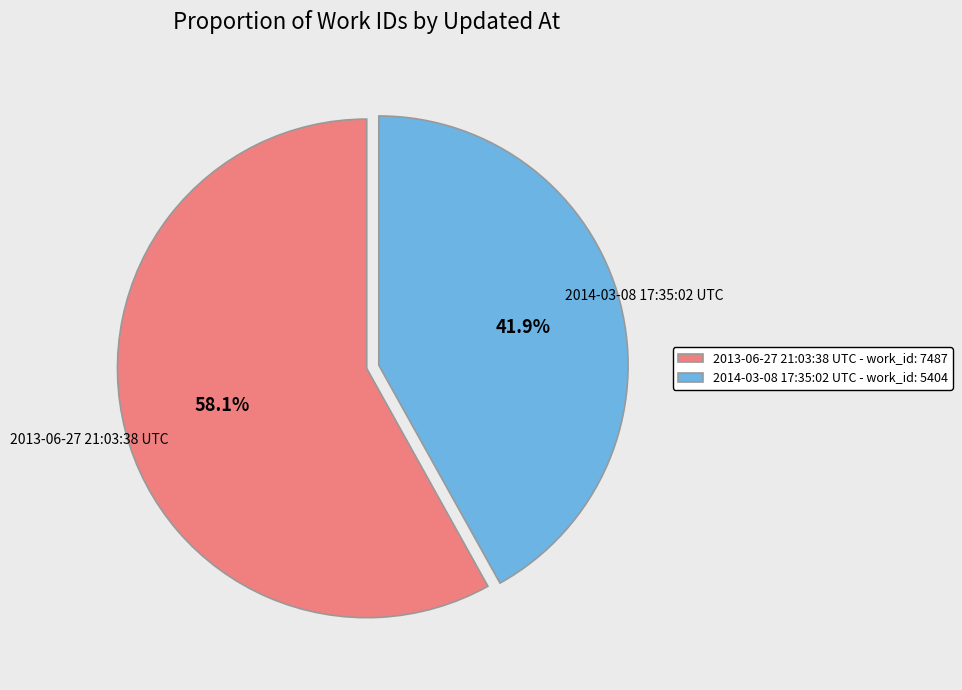

How many segments does this pie chart have?

2